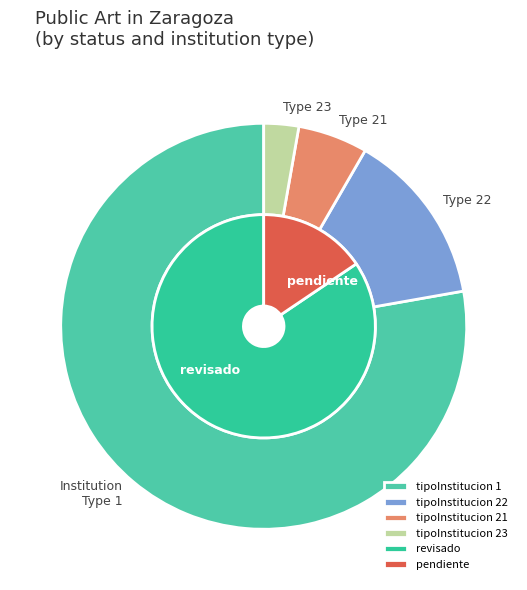

Is it true that Danzantes is 1% of the pie?

False